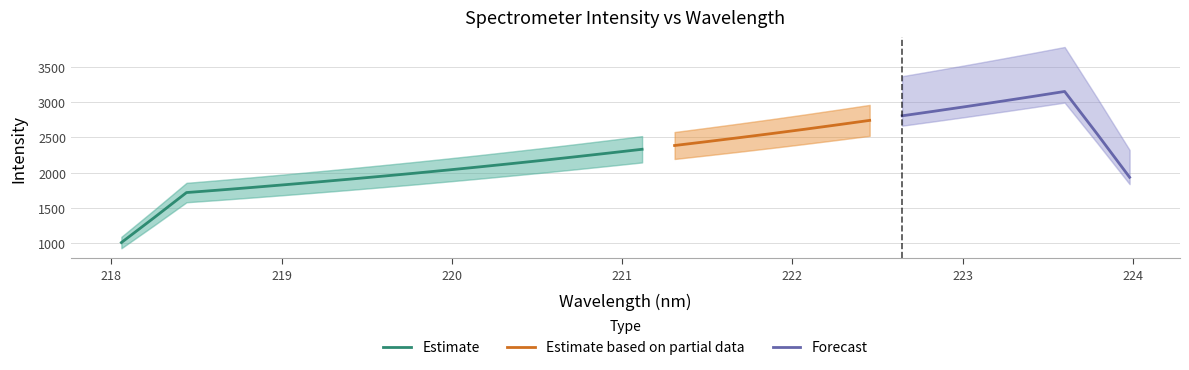

What is the label of the 31st point from the right?

218.2508